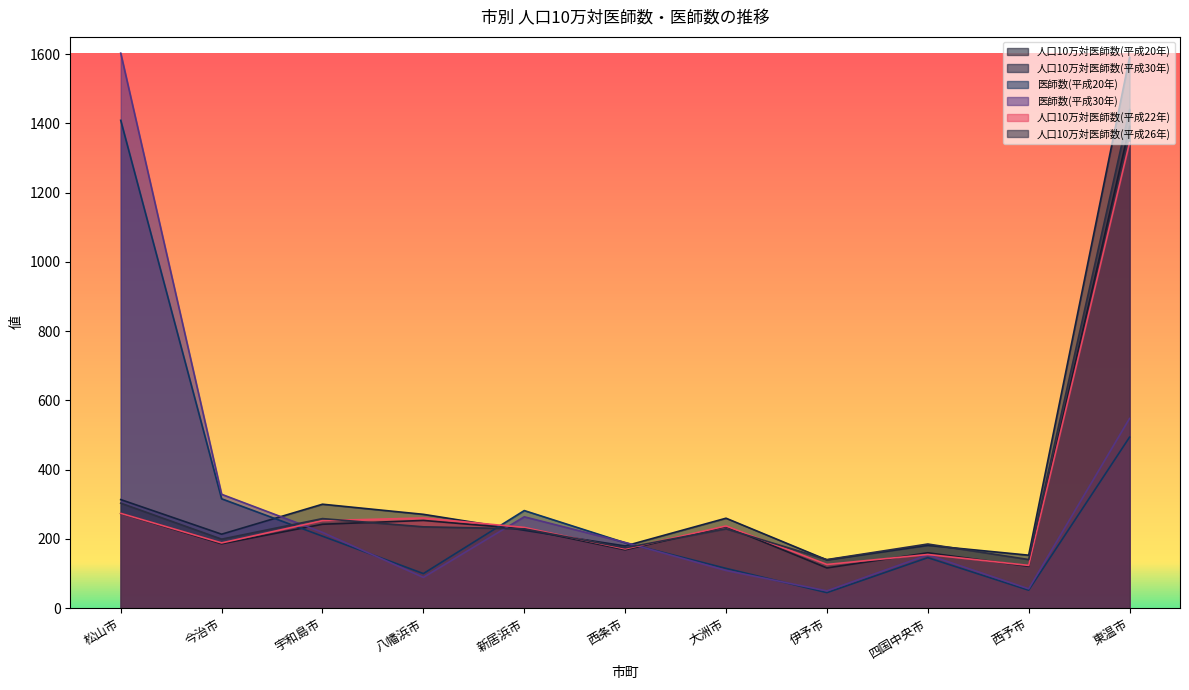

What is the sum of the 人口10万対医師数(平成26年) values at 東温市 and 四国中央市?

1625.5